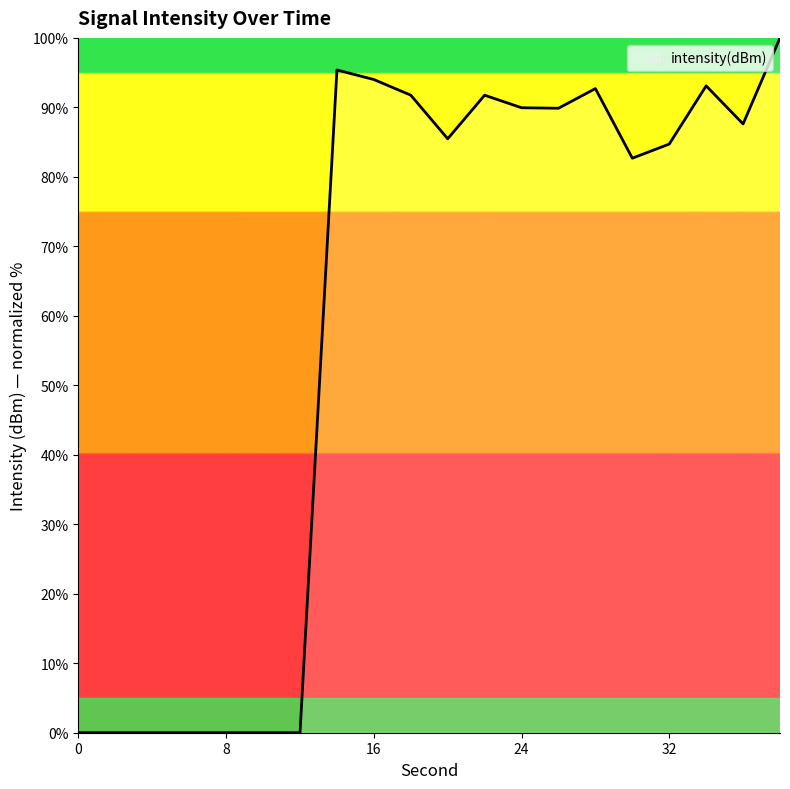

What is the difference between the maximum and minimum values?

100.0